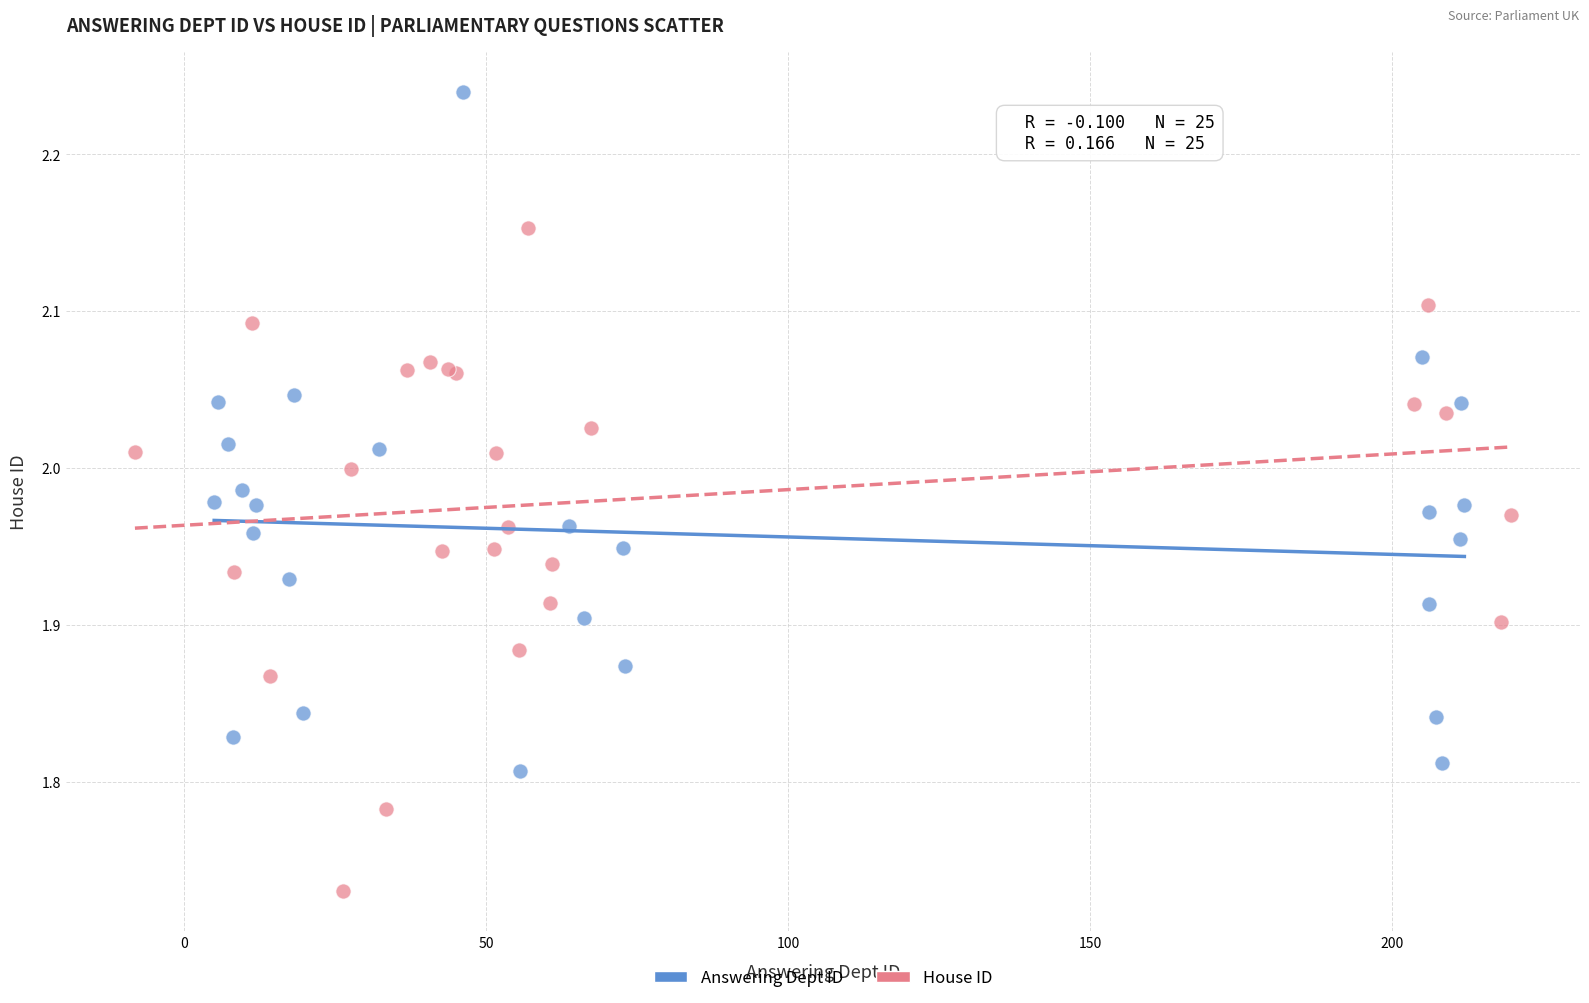

Which series contains the lowest Y value?

House ID